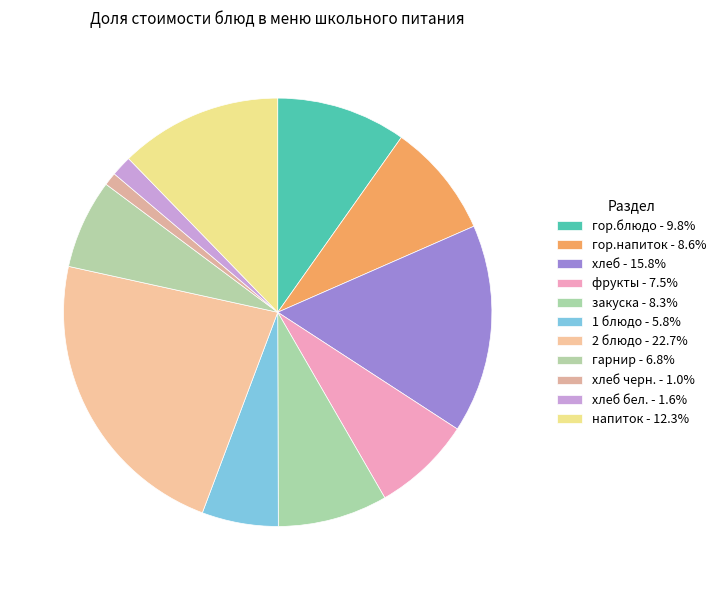

How many segments does this pie chart have?

11